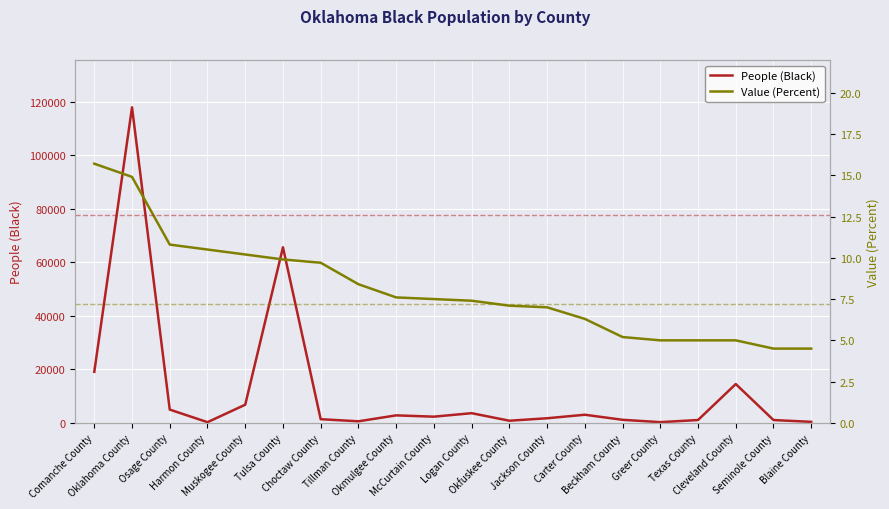

What are all the series names shown in the legend?

People (Black), Value (Percent)